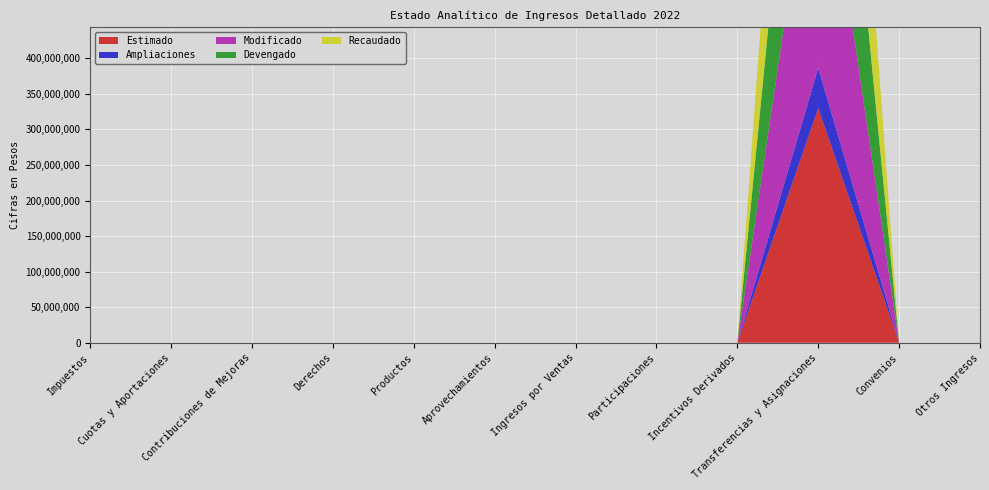

Reading left to right, transcribe all the data shown in this chart.

Estimado: Impuestos=0	Cuotas y Aportaciones=0	Contribuciones de Mejoras=0	Derechos=0	Productos=0	Aprovechamientos=0	Ingresos por Ventas=0	Participaciones=0	Incentivos Derivados=0	Transferencias y Asignaciones=329987590	Convenios=0	Otros Ingresos=0
Ampliaciones: Impuestos=0	Cuotas y Aportaciones=0	Contribuciones de Mejoras=0	Derechos=0	Productos=0	Aprovechamientos=0	Ingresos por Ventas=0	Participaciones=0	Incentivos Derivados=0	Transferencias y Asignaciones=56413557	Convenios=0	Otros Ingresos=0
Modificado: Impuestos=0	Cuotas y Aportaciones=0	Contribuciones de Mejoras=0	Derechos=0	Productos=0	Aprovechamientos=0	Ingresos por Ventas=0	Participaciones=0	Incentivos Derivados=0	Transferencias y Asignaciones=386401147	Convenios=0	Otros Ingresos=0
Devengado: Impuestos=0	Cuotas y Aportaciones=0	Contribuciones de Mejoras=0	Derechos=0	Productos=0	Aprovechamientos=0	Ingresos por Ventas=0	Participaciones=0	Incentivos Derivados=0	Transferencias y Asignaciones=386401147	Convenios=0	Otros Ingresos=0
Recaudado: Impuestos=0	Cuotas y Aportaciones=0	Contribuciones de Mejoras=0	Derechos=0	Productos=0	Aprovechamientos=0	Ingresos por Ventas=0	Participaciones=0	Incentivos Derivados=0	Transferencias y Asignaciones=386401147	Convenios=0	Otros Ingresos=0